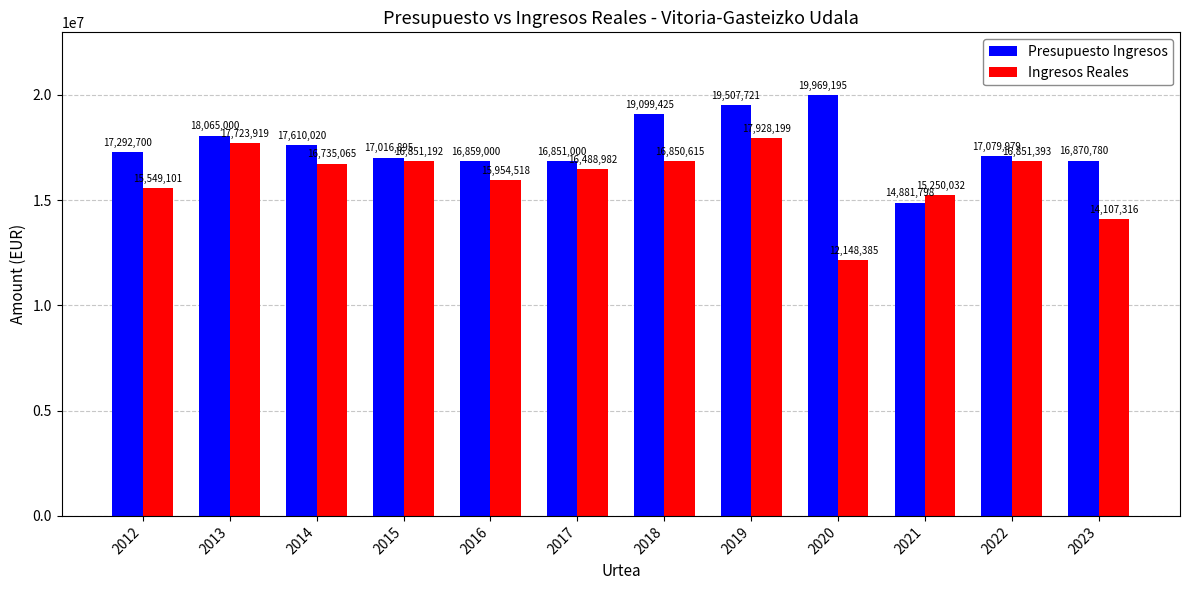

Is it true that Ingresos Reales equals 14107315.8 at 2023?

True